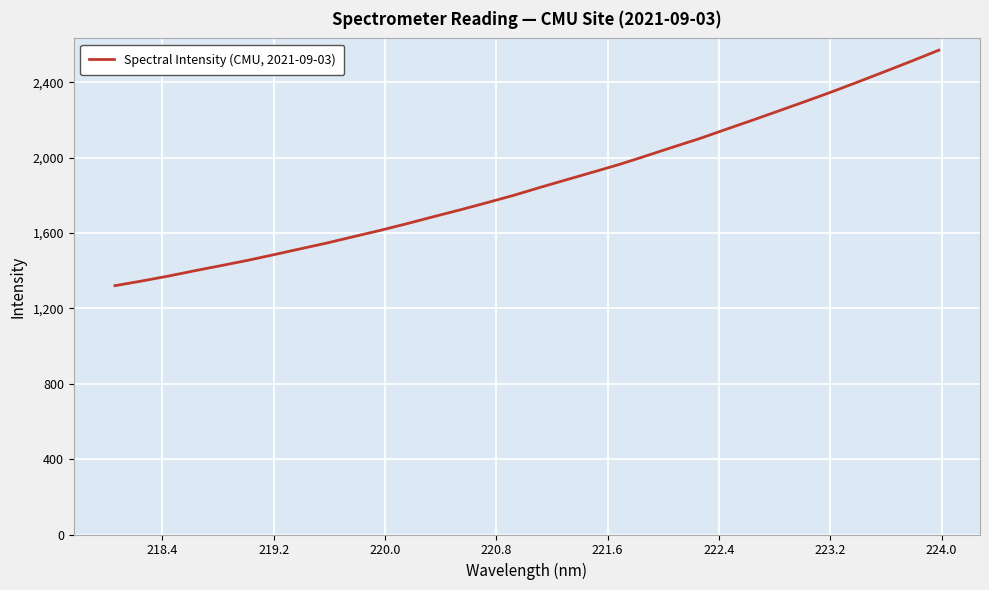

What is the smallest value displayed?

1320.9